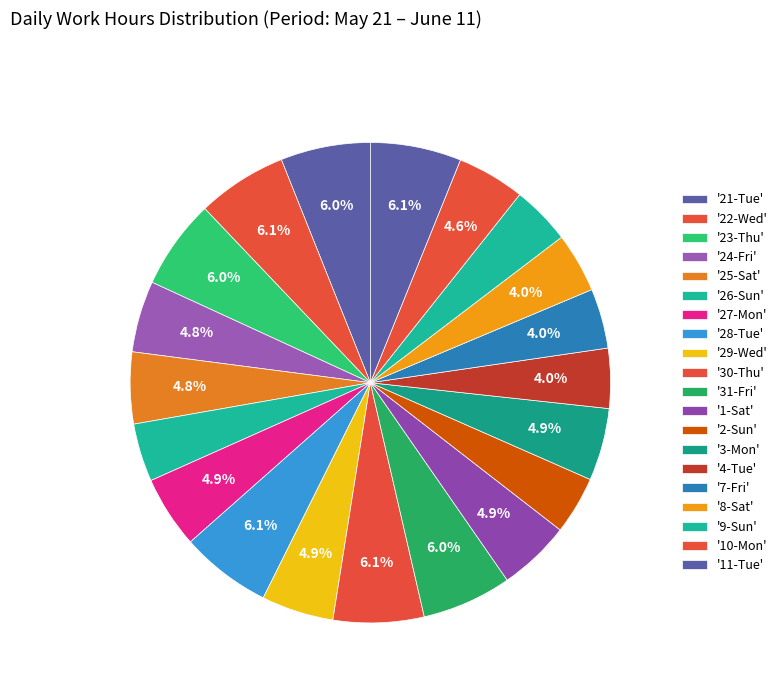

To the nearest percent, what is the difference between the largest and smallest slice percentages?

2%